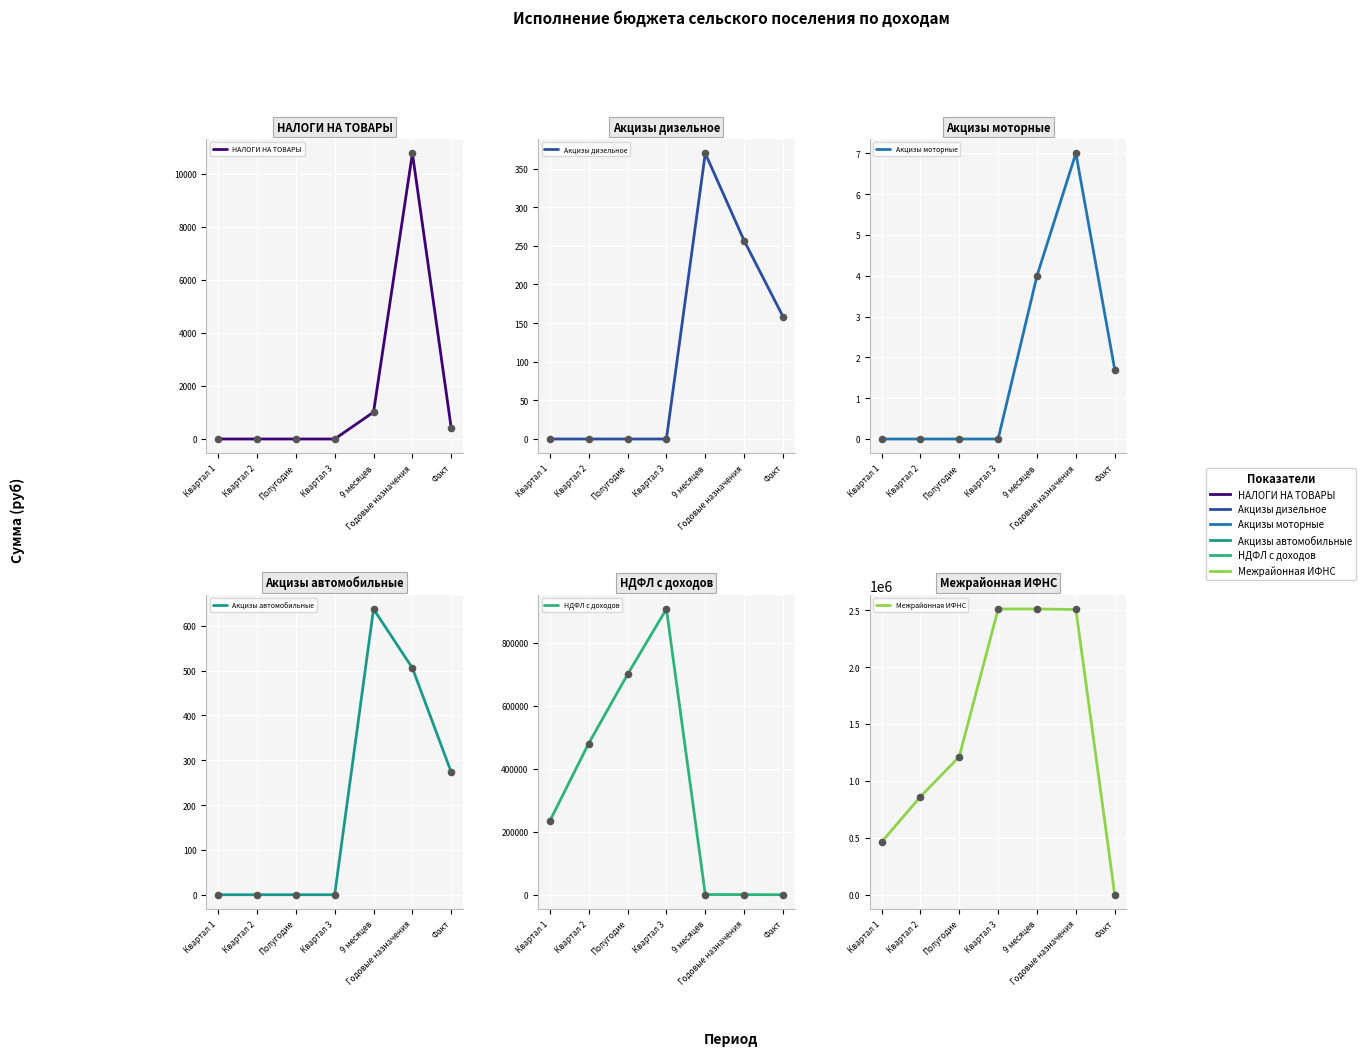

At how many categories does at least one series exceed 792132?

5